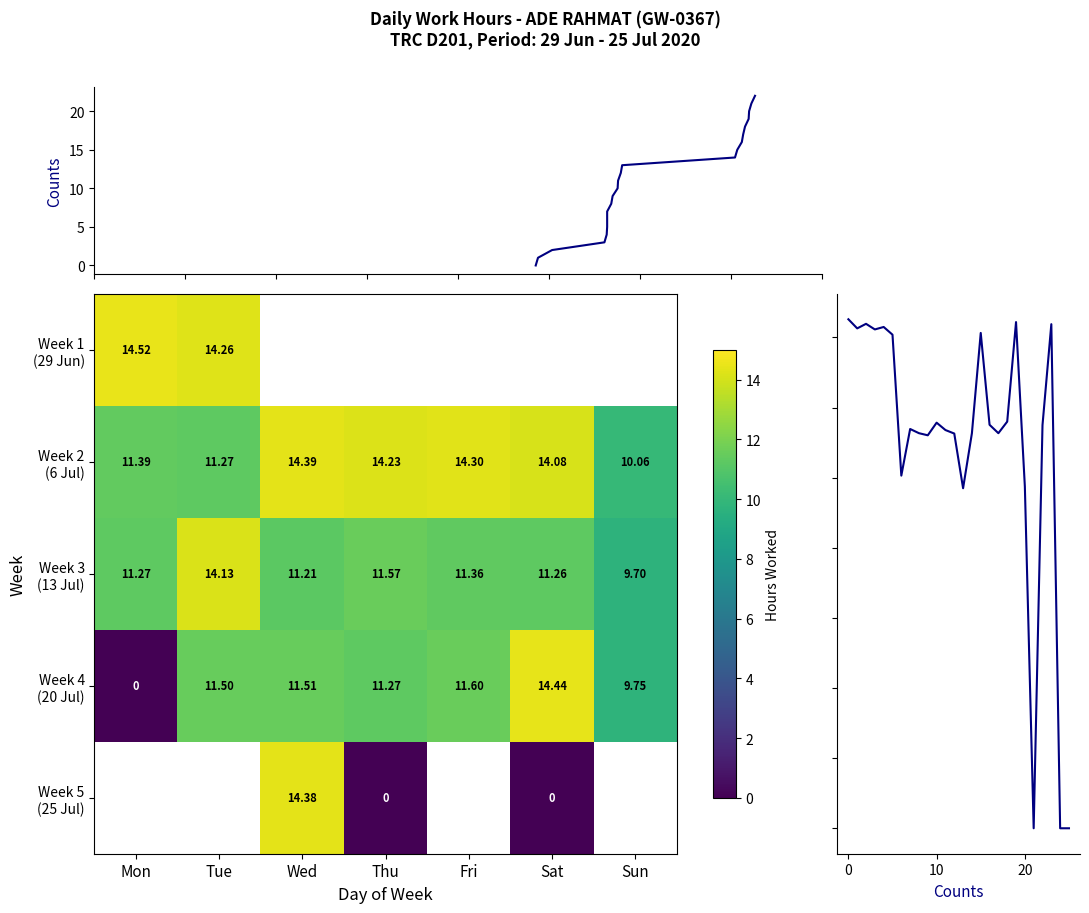

Reading left to right, transcribe all the data shown in this chart.

14.5	14.3	14.4	14.2	14.3	14.1	10.1	11.4	11.3	11.2	11.6	11.4	11.3	9.7	11.3	14.1	11.5	11.3	11.6	14.4	9.8	0.0	11.5	14.4	0.0	0.0